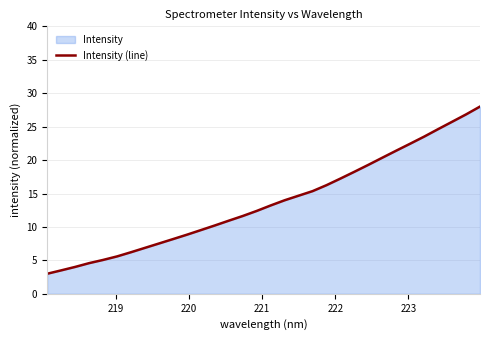

True or false: there are more than 2 points higher than both neighbors.

False